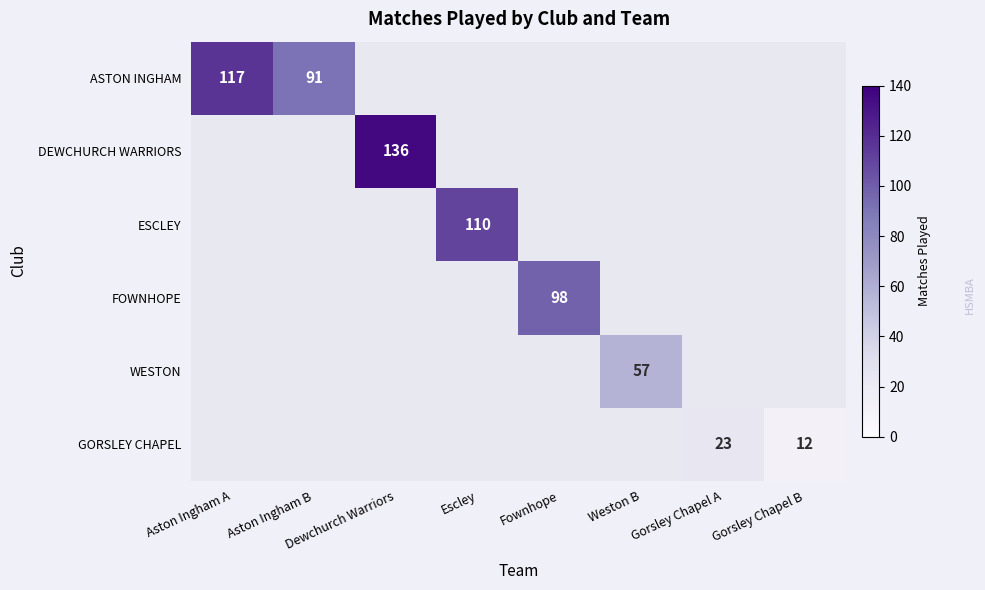

What is the minimum value shown in the chart?

12.0